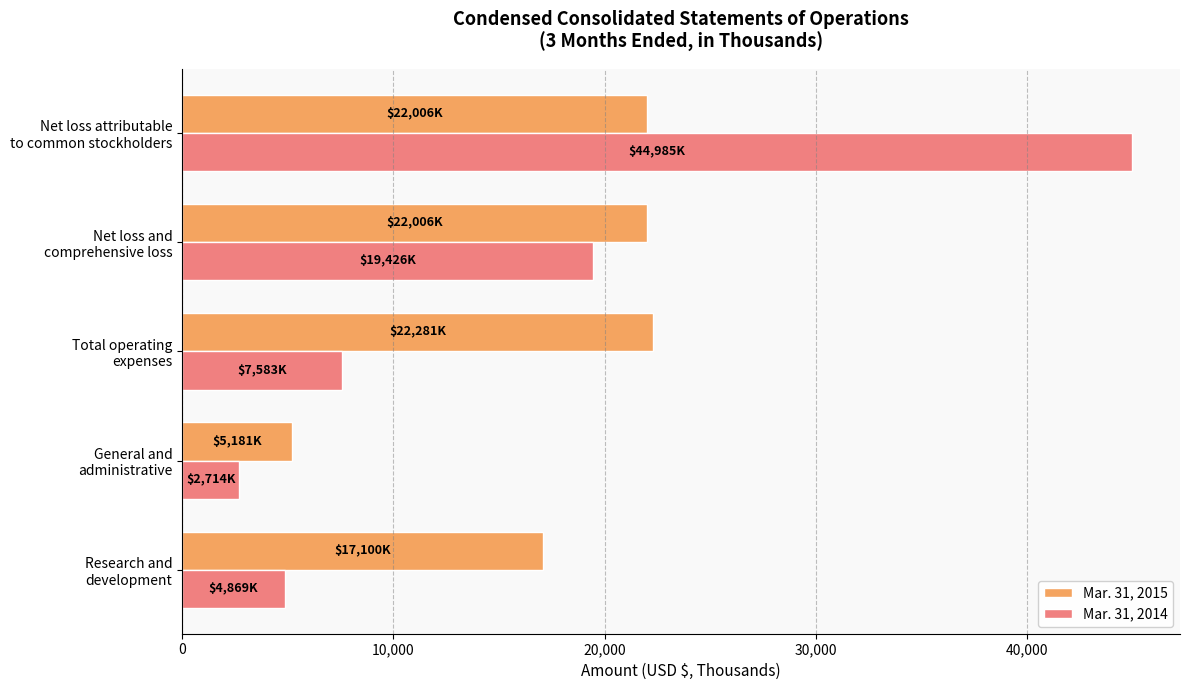

What is the difference between the maximum and minimum values in the Mar. 31, 2015 series?

17100